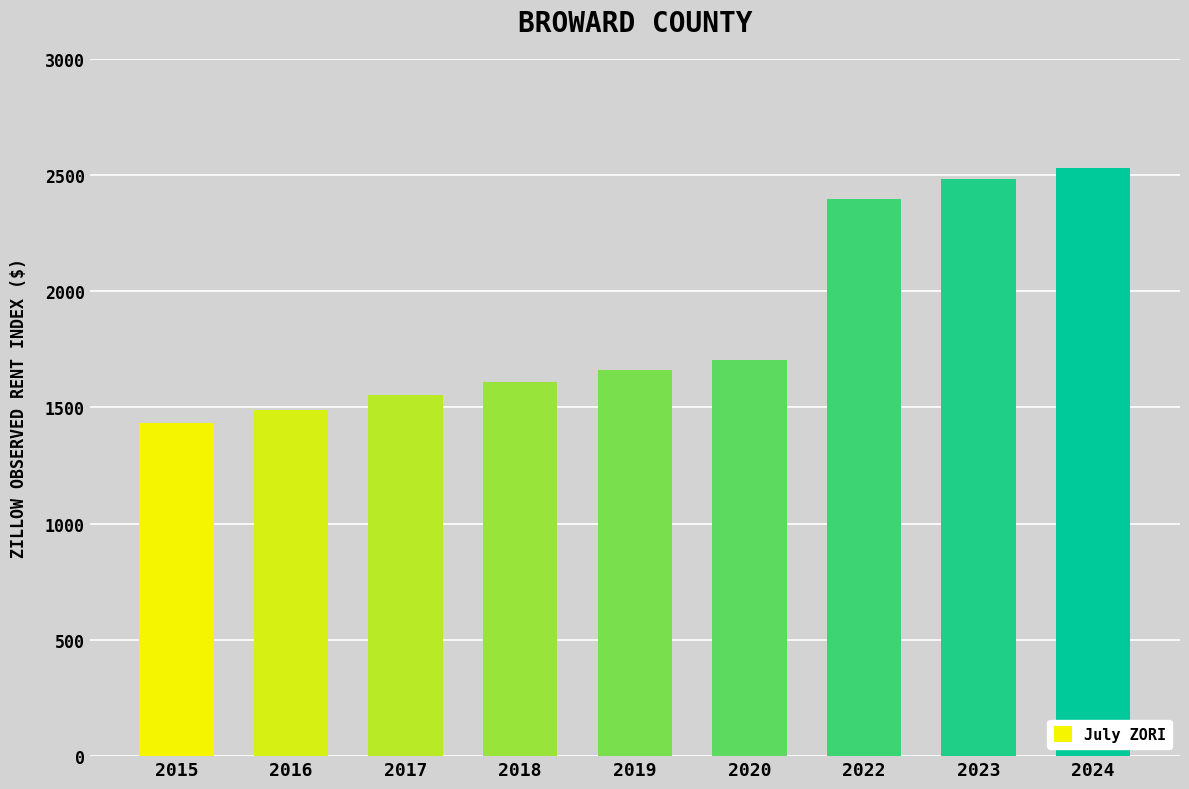

At which category does the chart reach its peak across all series?

2024